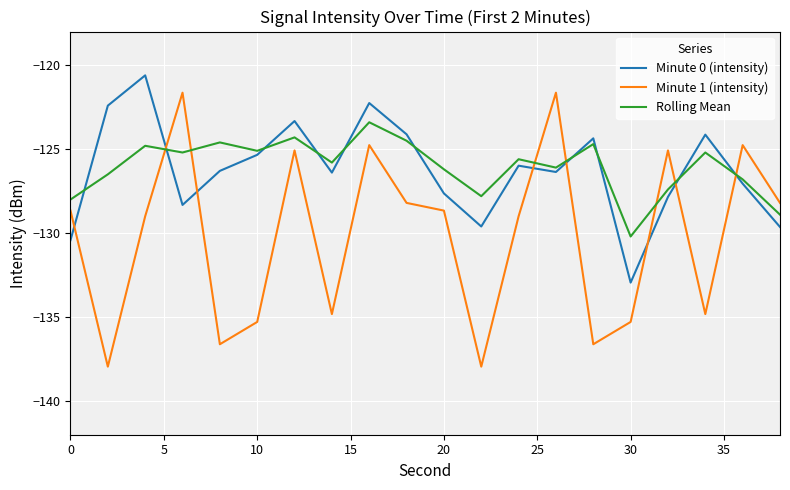

True or false: Minute 0 (intensity) and Minute 1 (intensity) intersect in this chart.

True